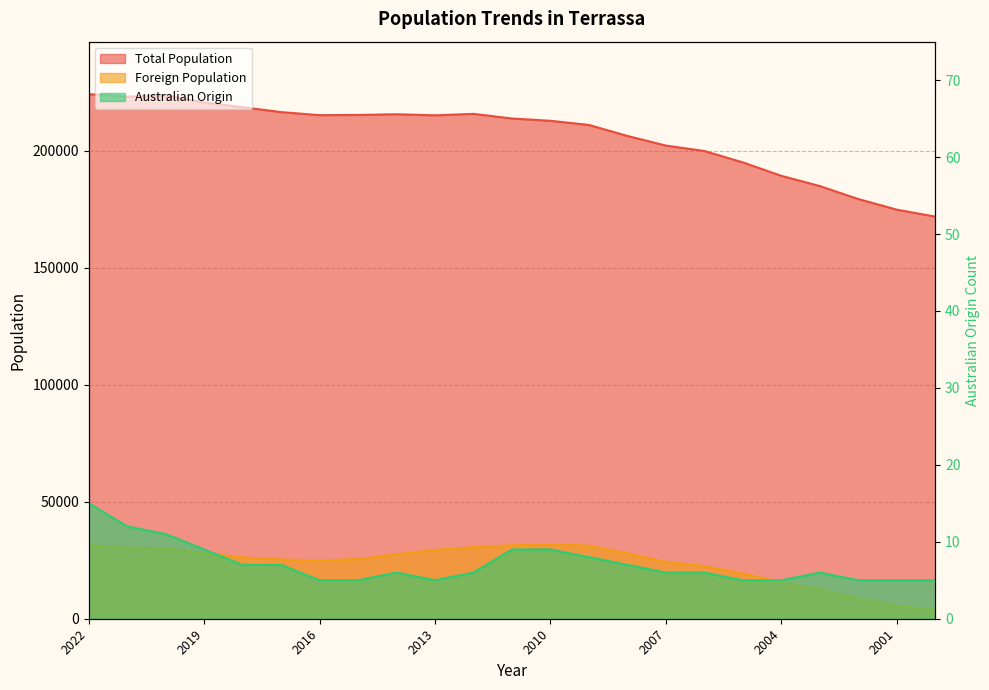

True or false: Australian Origin and Total Population intersect in this chart.

False